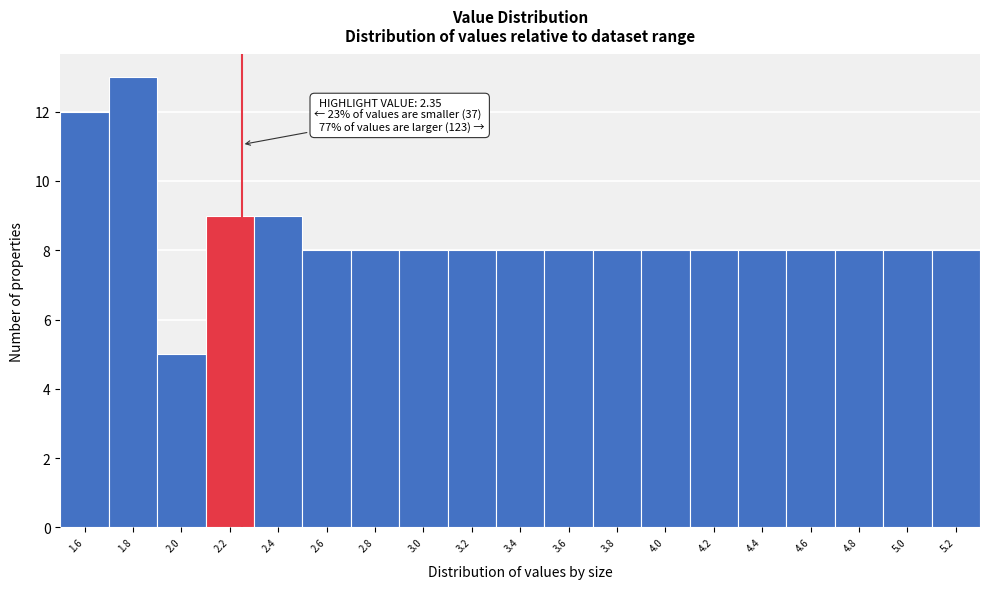

Reading left to right, transcribe all the data shown in this chart.

12	13	5	9	9	8	8	8	8	8	8	8	8	8	8	8	8	8	8